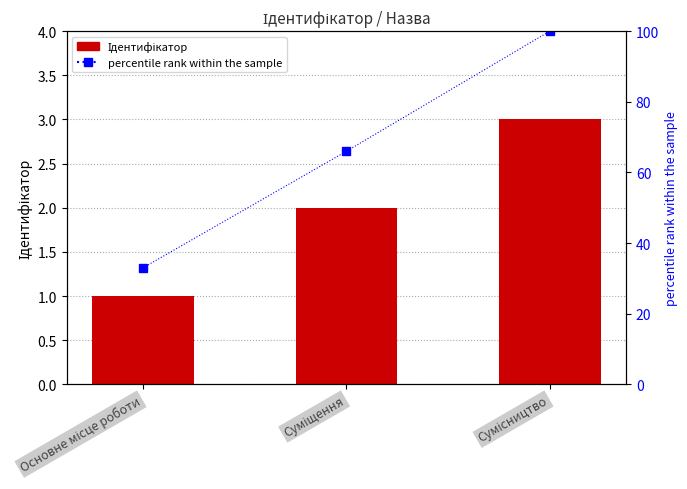

Where does the percentile rank within the sample series first go above 66?

Сумісництво